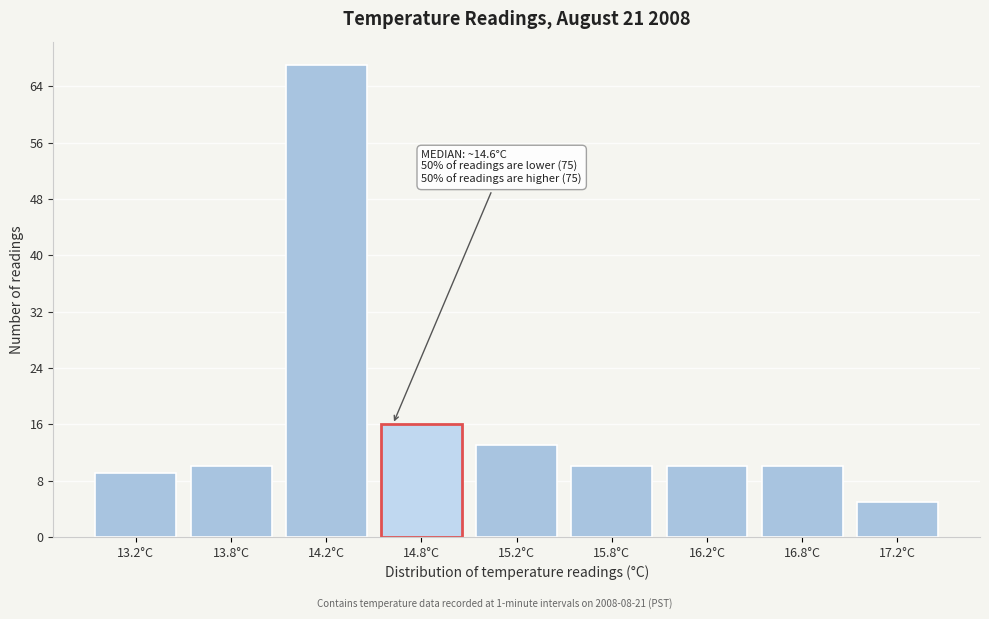

Reading left to right, extract all data points from this chart.

9	10	67	16	13	10	10	10	5